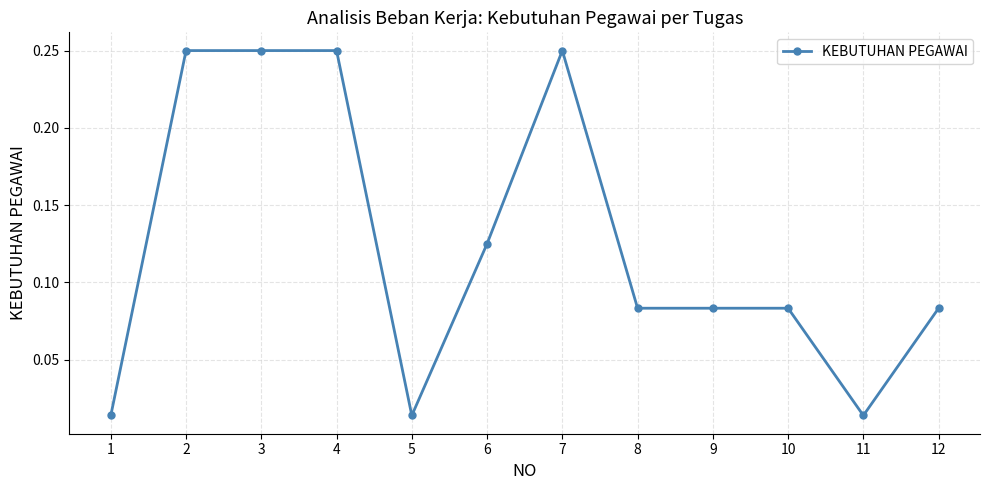

The chart shows a value of 0.4 at 7. True or false?

False